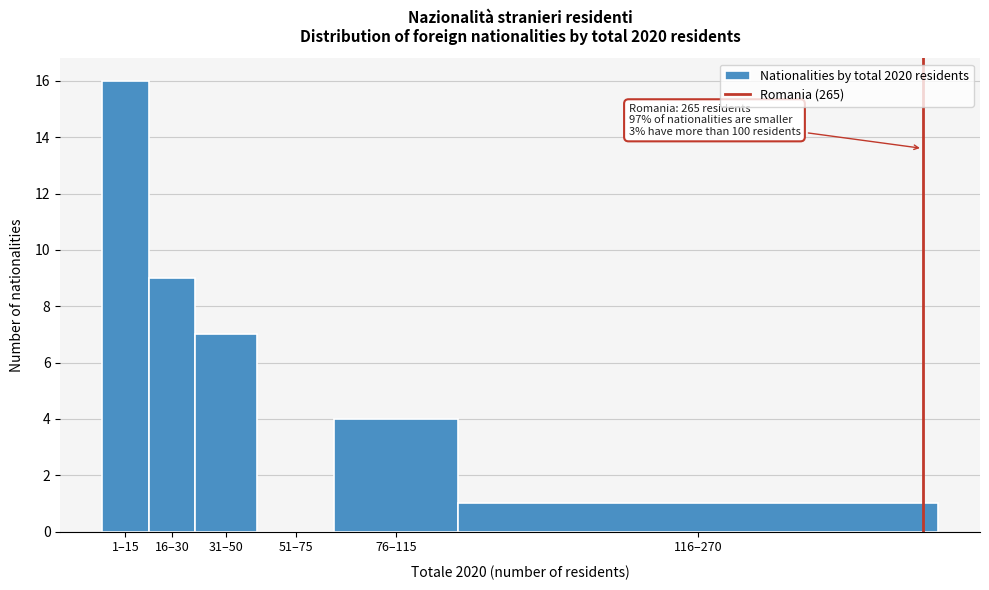

Reading right to left, extract all data points from this chart.

116–270=1	76–115=4	51–75=0	31–50=7	16–30=9	1–15=16